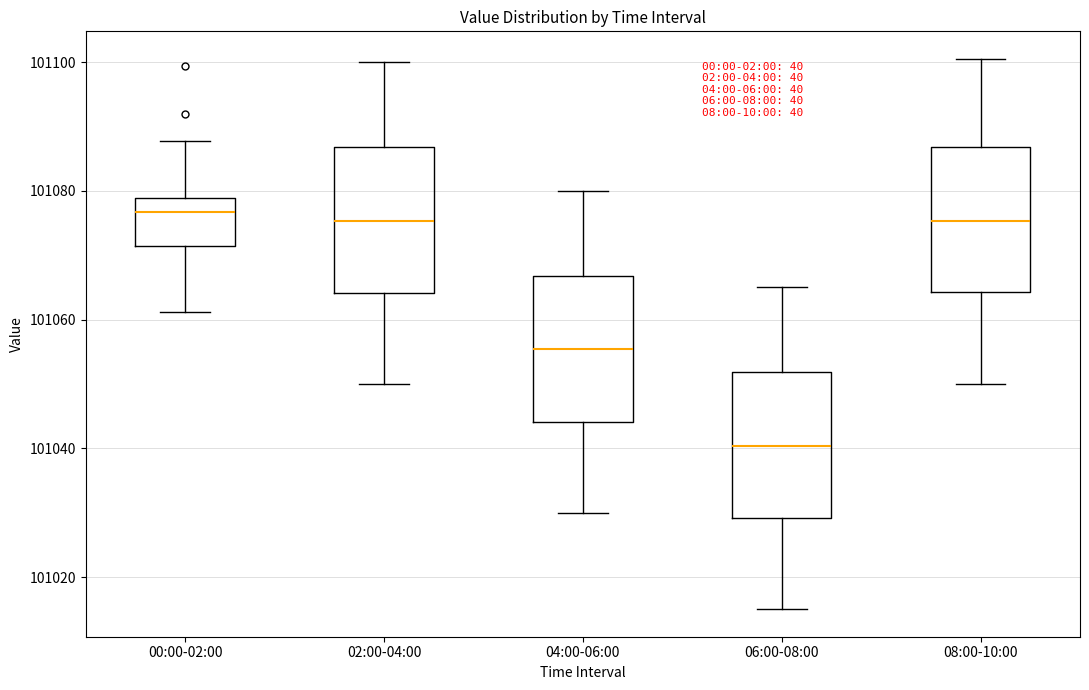

Where is the lower edge of the box for 06:00-08:00 on the y-axis? The values are not printed on the chart, so give them approximately, as read against the axis.

101030